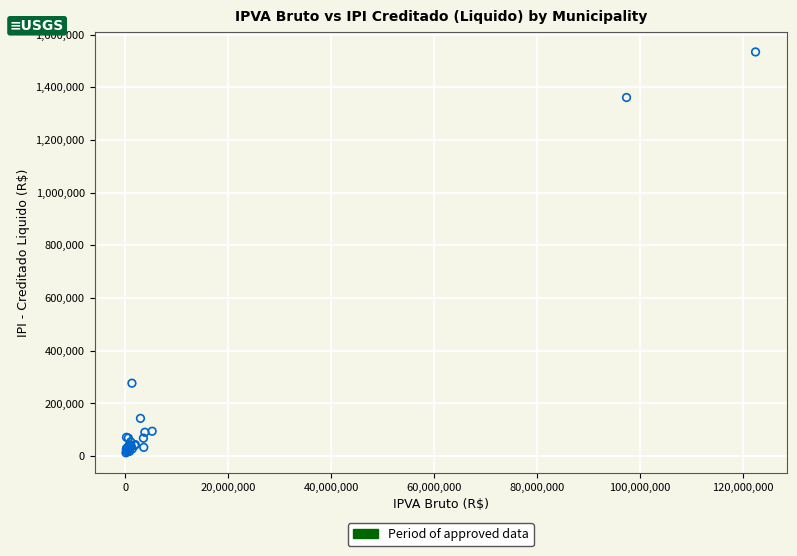

What Y value in the scatter plot is closest to 772908?

276289.7